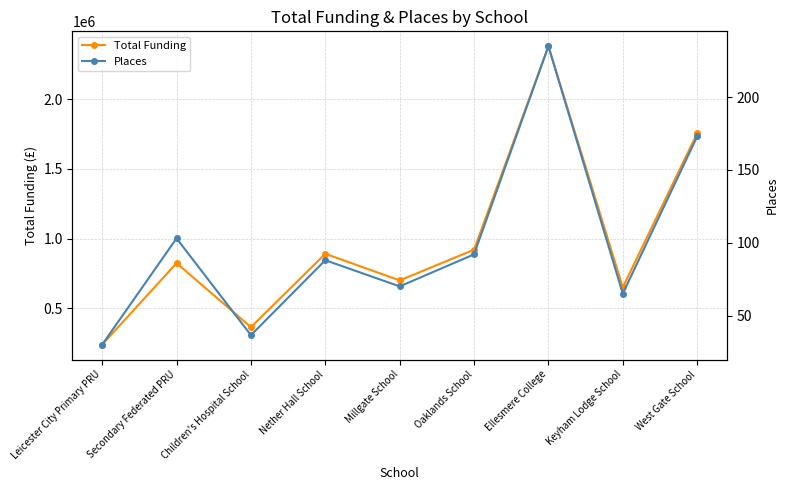

What is the difference between the second highest and minimum values in the Places series?

143.0